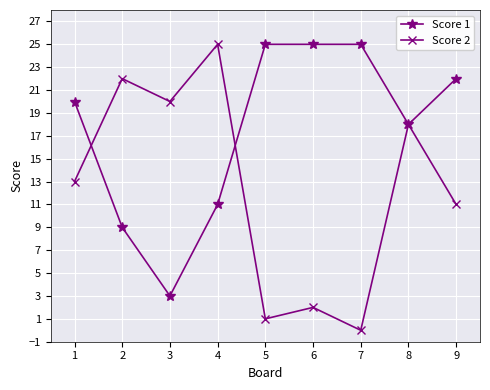

At which category does Score 2 reach its first local peak?

2